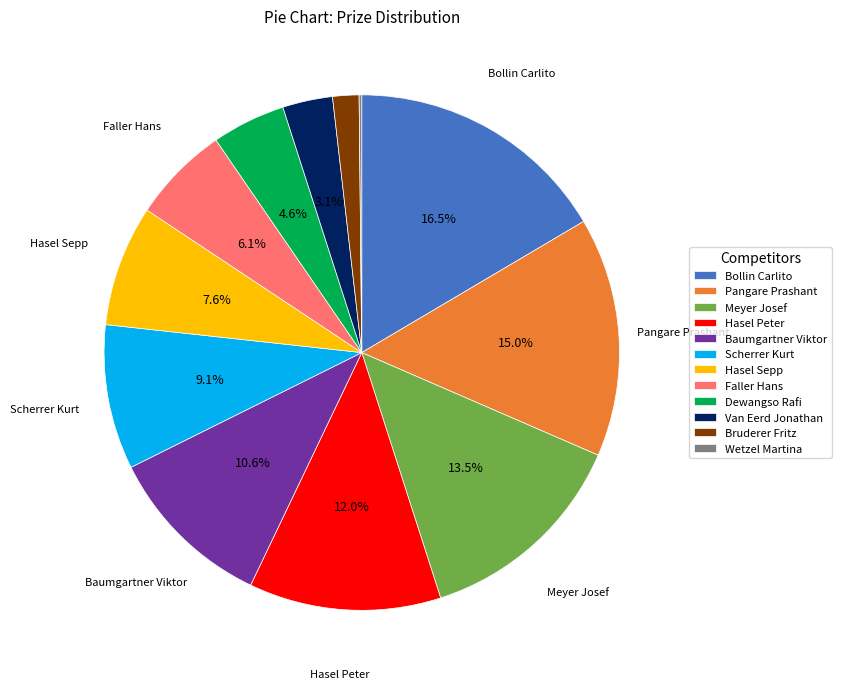

What is the total percentage of Pangare Prashant and Hasel Sepp?

22.6%